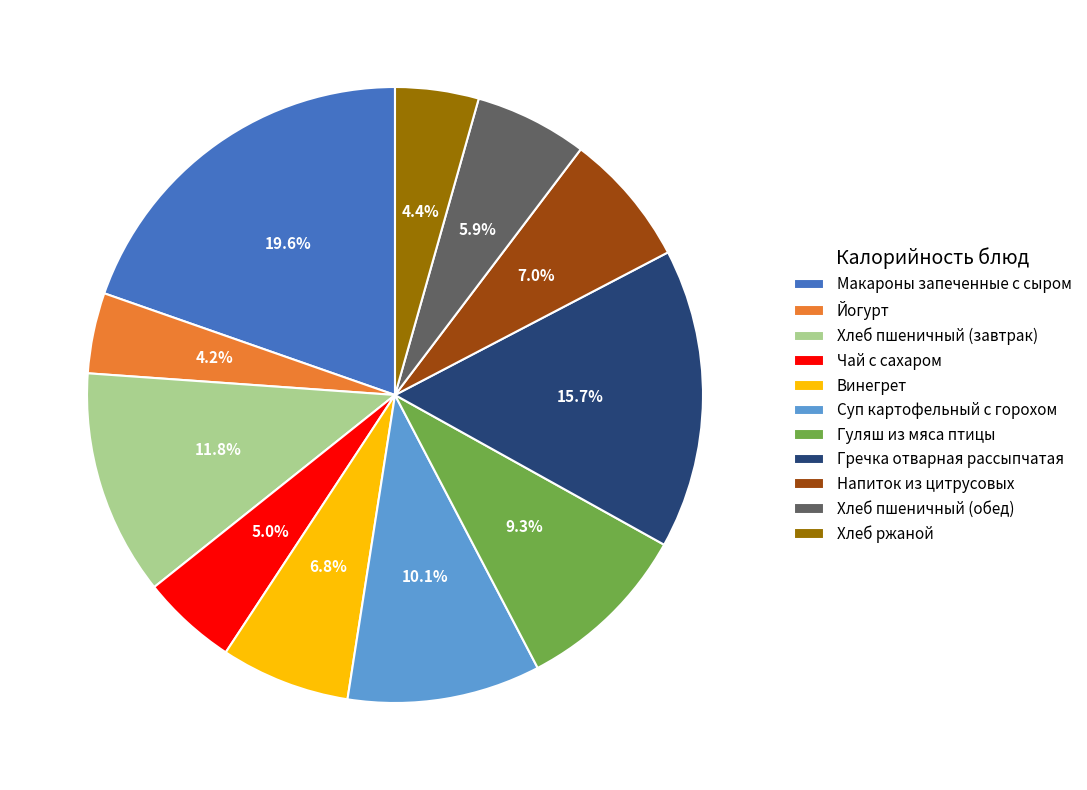

What is the ratio of the value at Гуляш из мяса птицы to the value at Хлеб пшеничный (обед)?

1.6